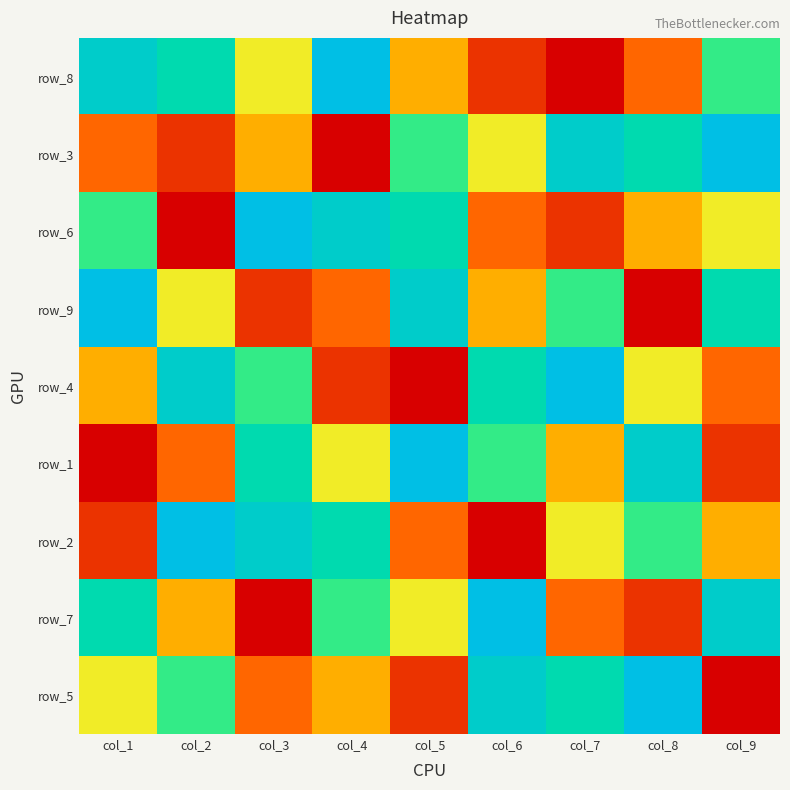

At how many categories does at least one series exceed 1?

9